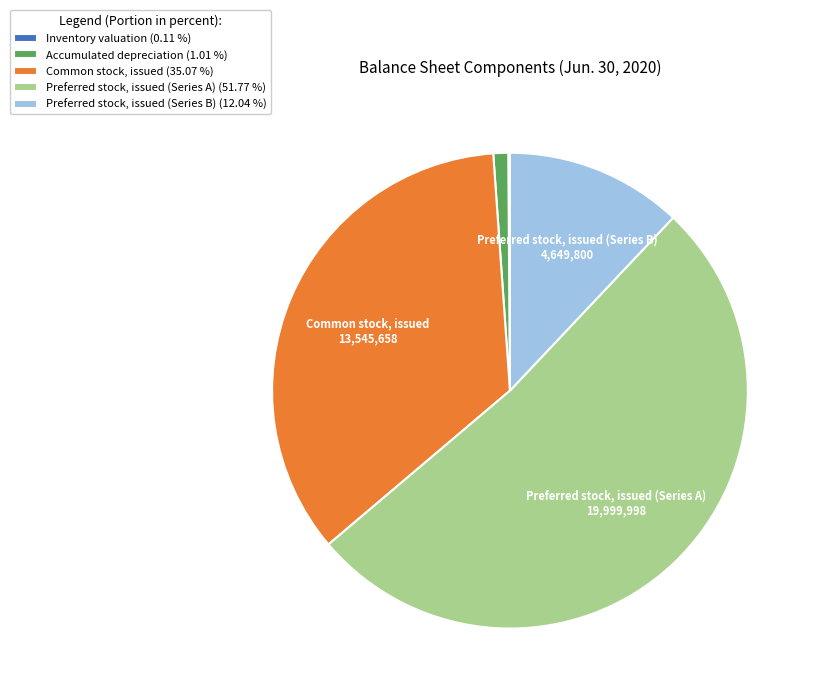

Is the sum of Preferred stock, issued (Series B) (12.04 %) and Preferred stock, issued (Series A) (51.77 %) greater than half?

Yes